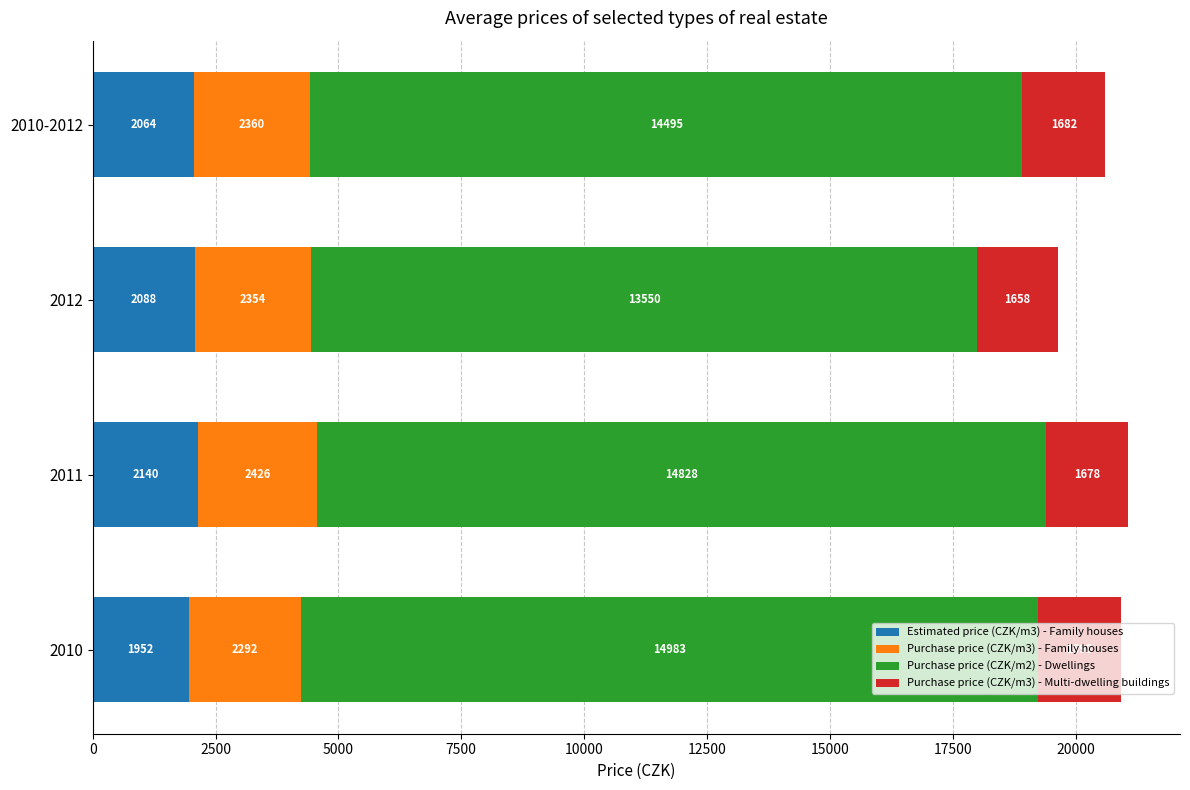

What is the total value across all series at 2010?

20925